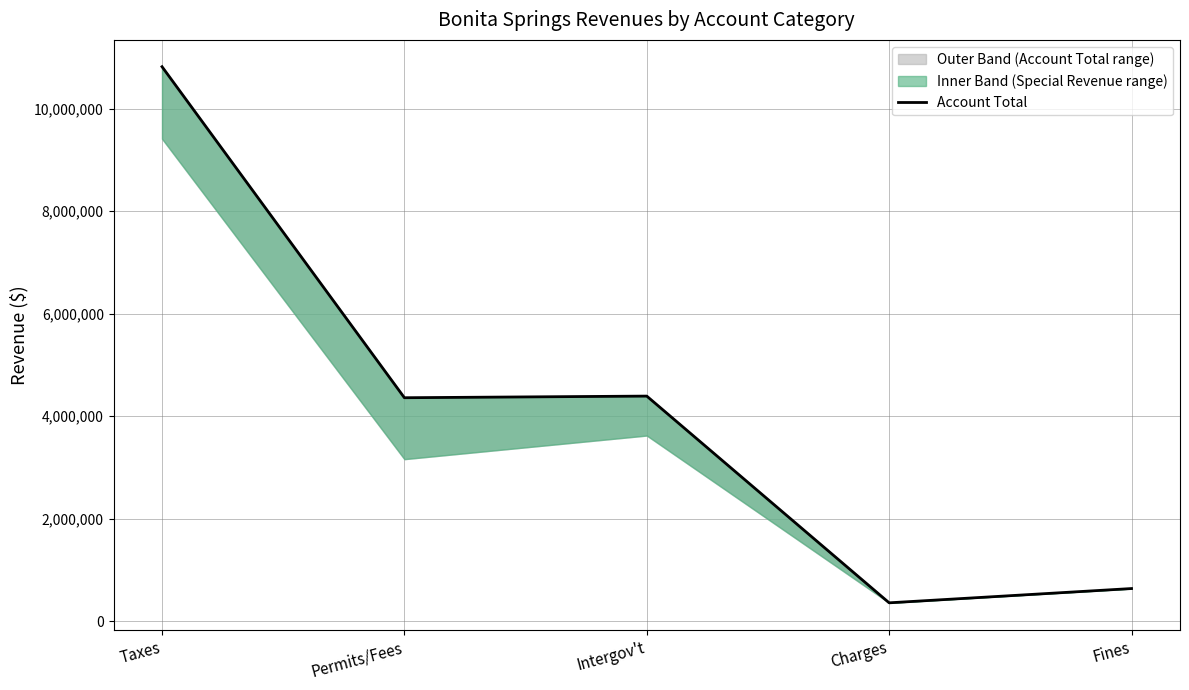

Where is the data nearest to the value 5588352?

Intergov't